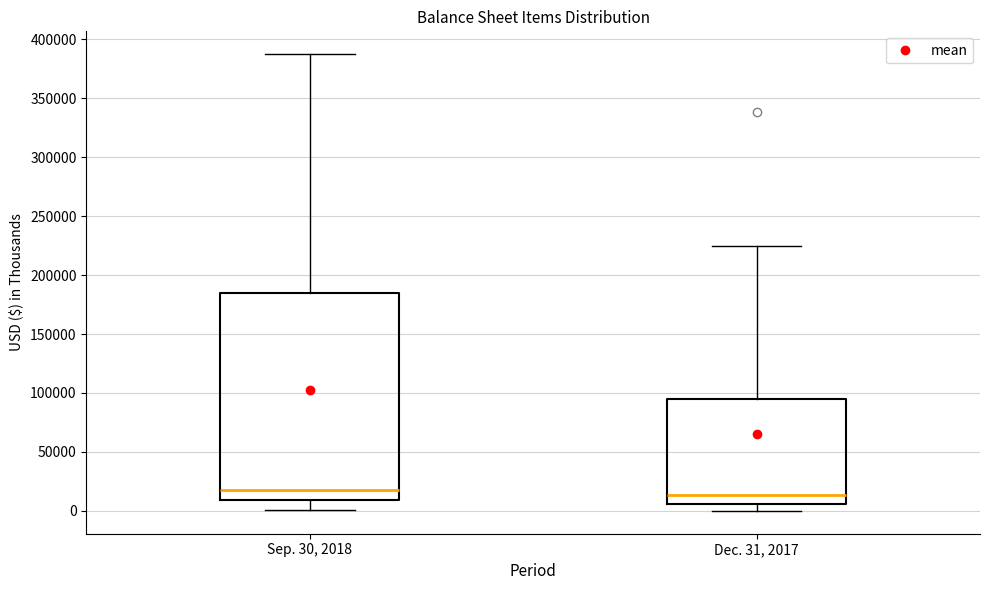

Reading left to right, transcribe this box plot: for each box, give where its median line is, the range the box spans, and where its two whiskers end, as read against the y-axis. The values are not printed on the chart, so give them approximately, as read against the axis.

Sep. 30, 2018: median 20000, box 10000 to 185000, whiskers 0 to 385000
Dec. 31, 2017: median 15000, box 5000 to 95000, whiskers 0 to 225000